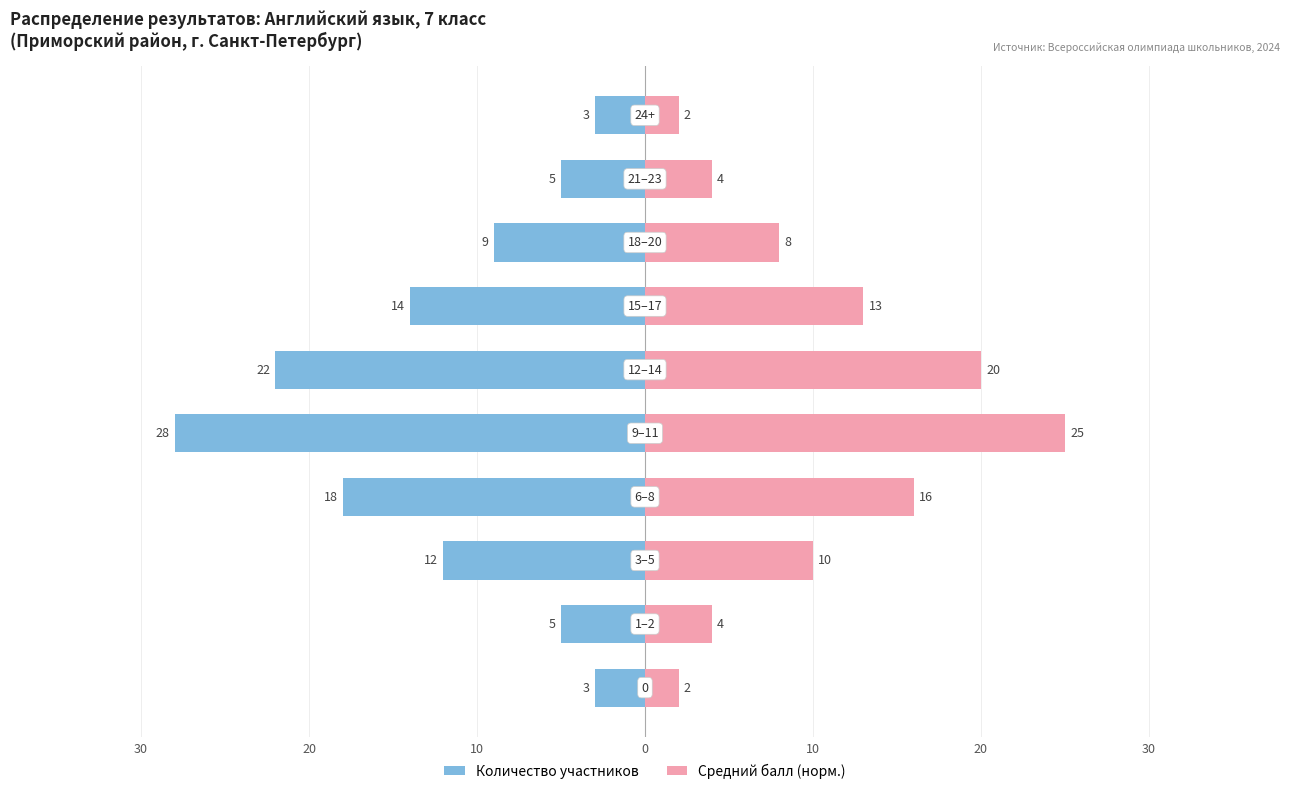

Is it true that Средний балл (норм.) equals 6 at 20?

False